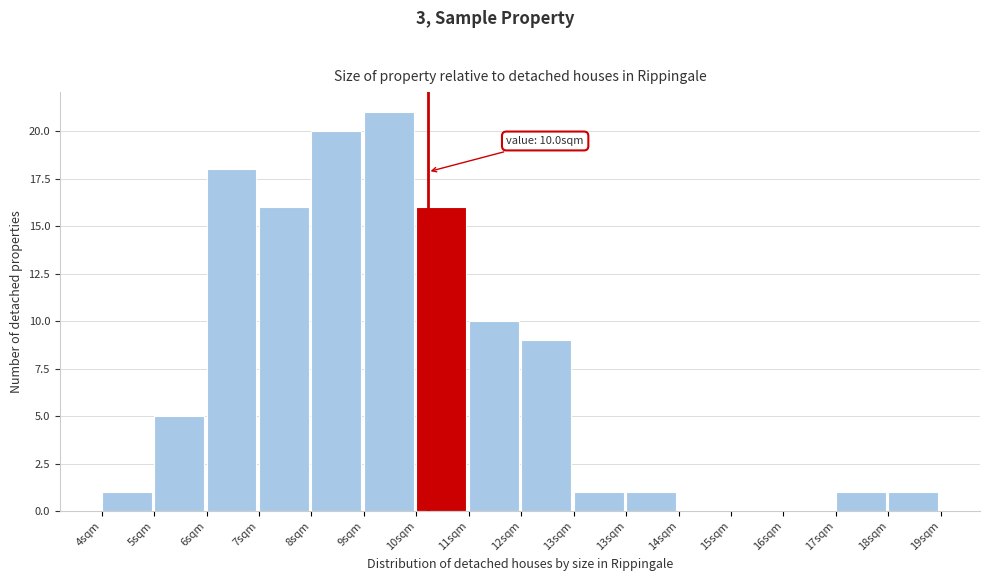

Count the number of data series in this chart.

1